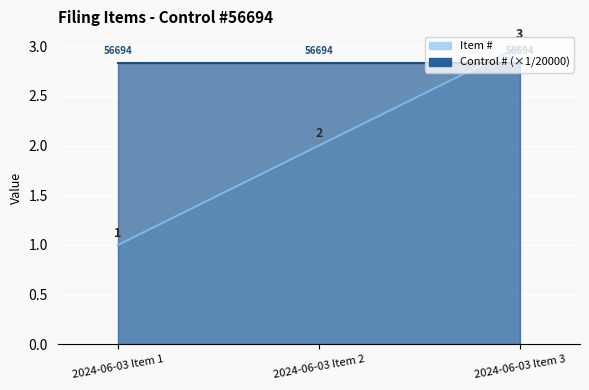

How many lines are shown in the chart?

1